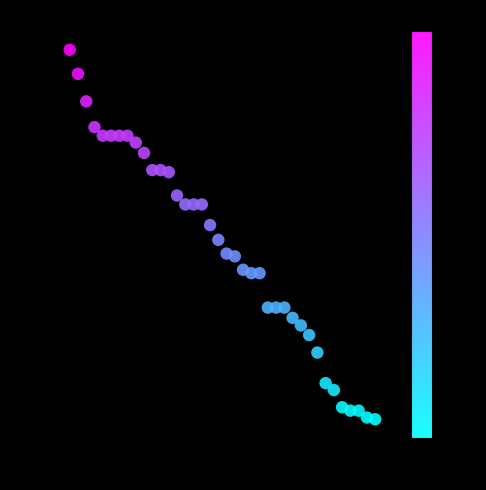

What is the range of X values (max minus min)?

37.0